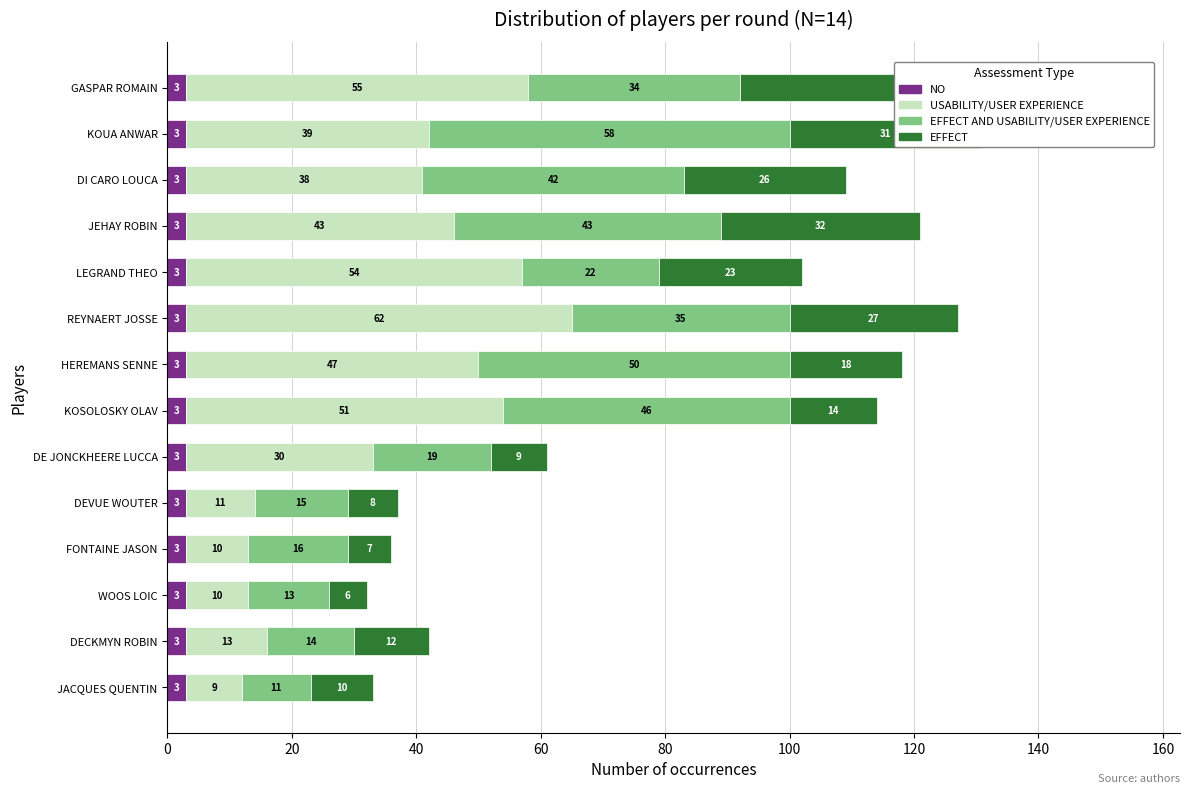

What is the maximum value for EFFECT?

63.0